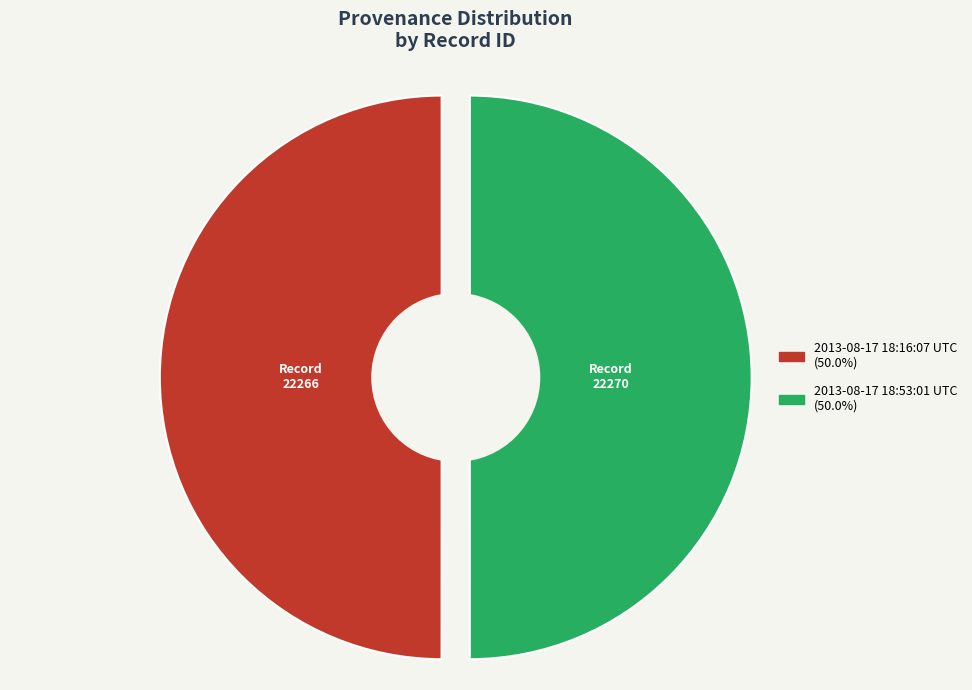

The 2013-08-17 18:53:01 UTC slice represents 50% of the pie. True or false?

True